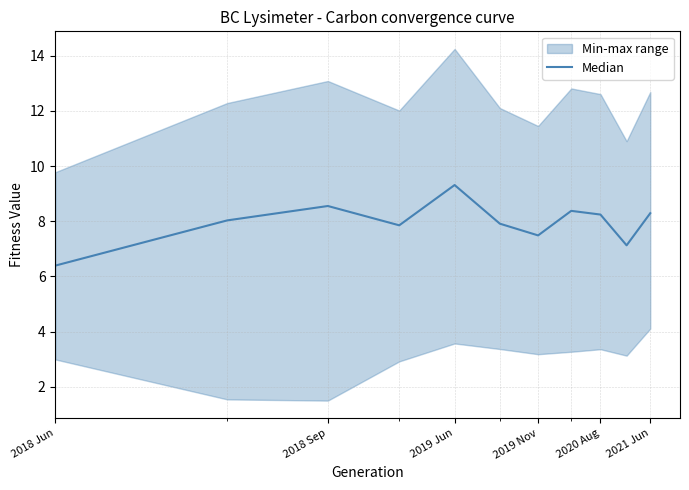

What is the sum of all values?

87.5